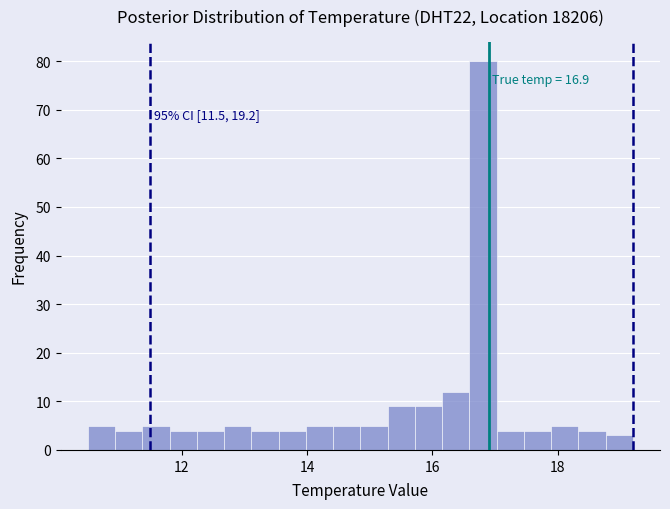

Around what value on the x-axis is the tallest bar? Give the approximate position of its centre, as read against the axis.

16.8